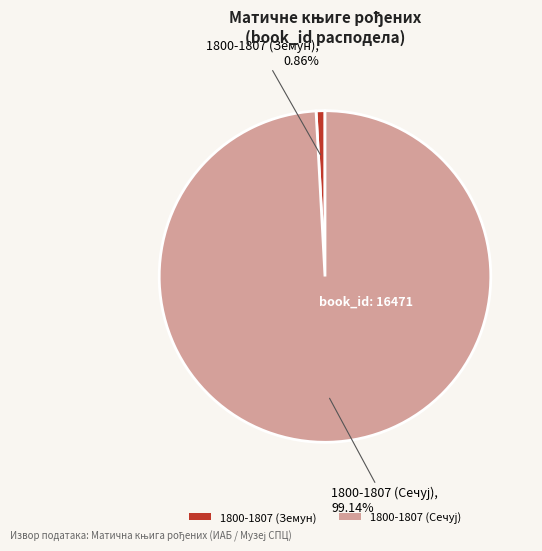

How many segments does this pie chart have?

2